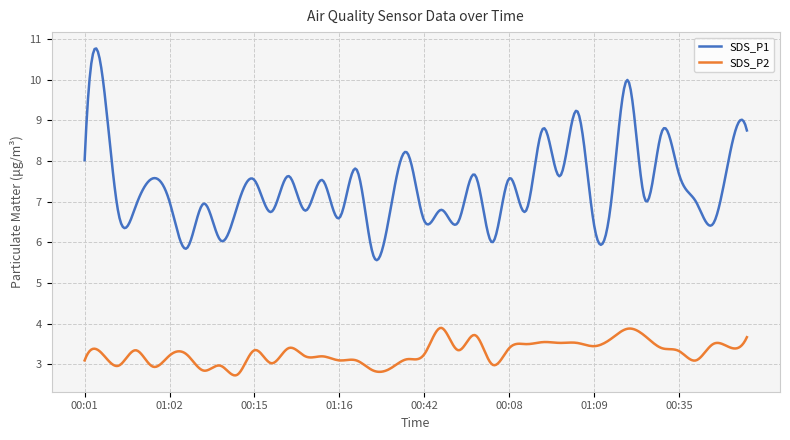

What is the average value of the SDS_P2 series?

3.3